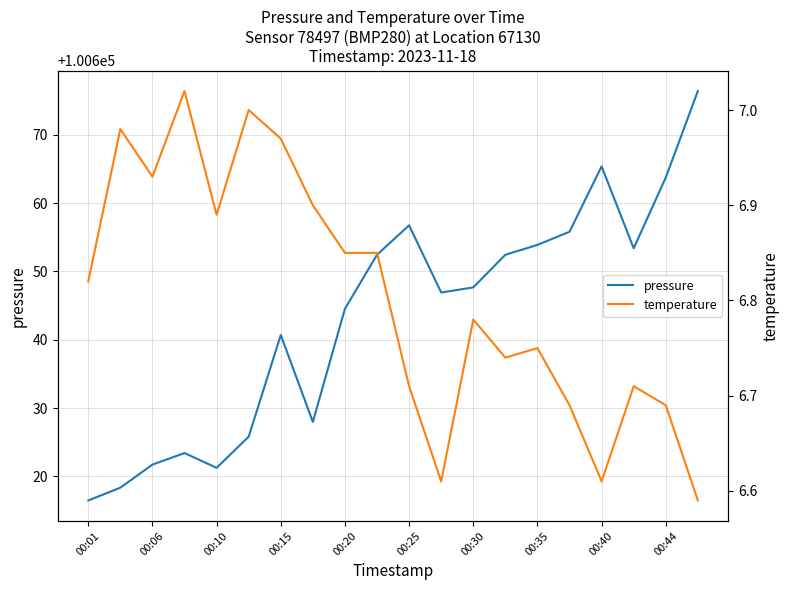

Which series changed the most between 00:06 and 10?

pressure